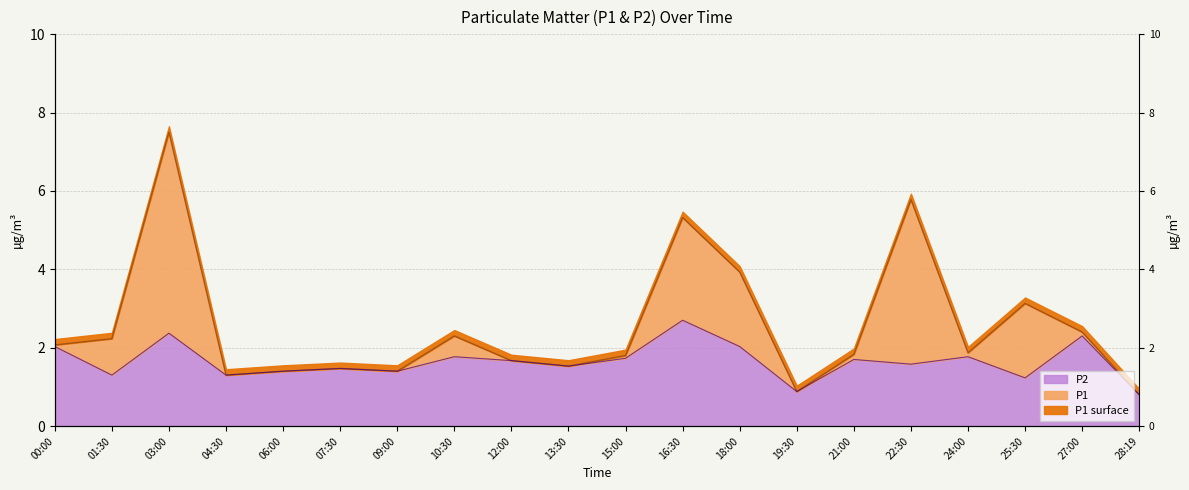

What is the value of the P2 point at the 11th from the left?

1.7